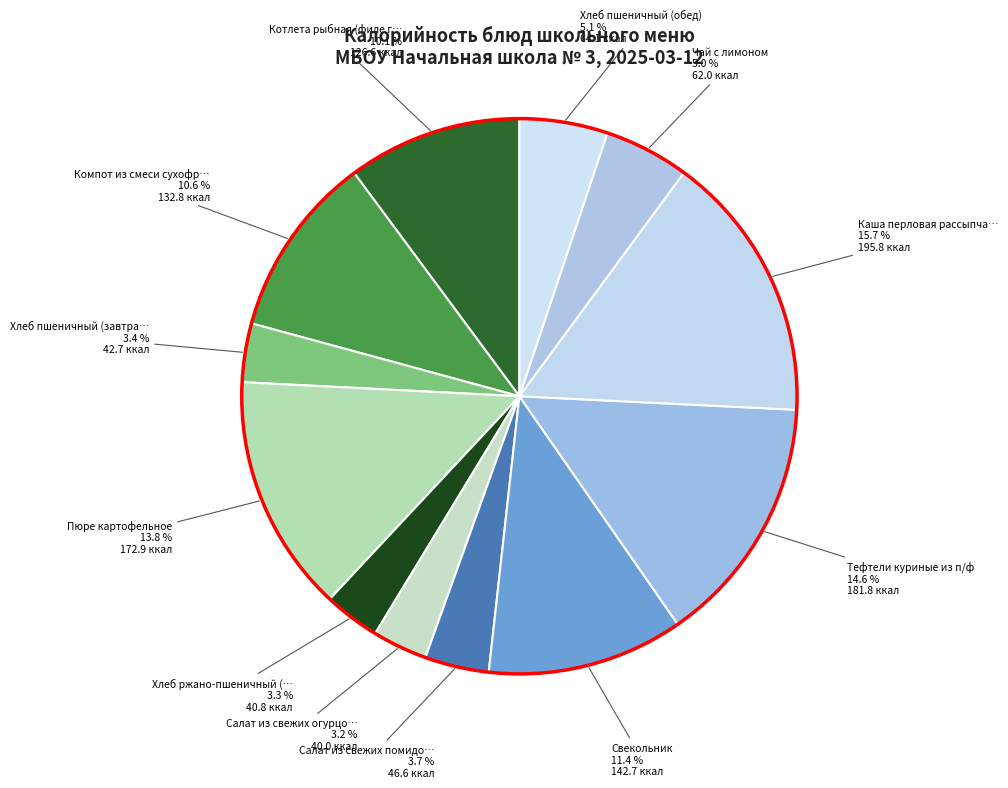

Count the number of slices in the pie.

12